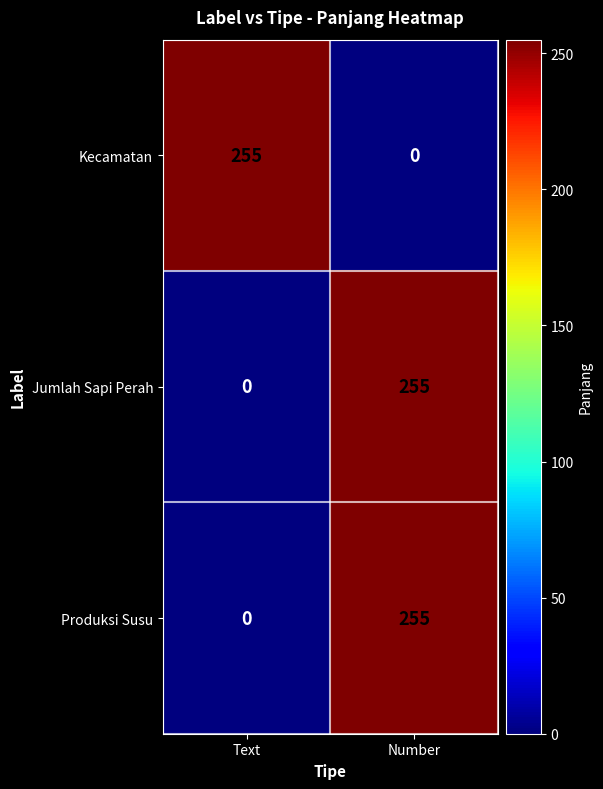

What is the spread (max minus min) of values at Text?

255